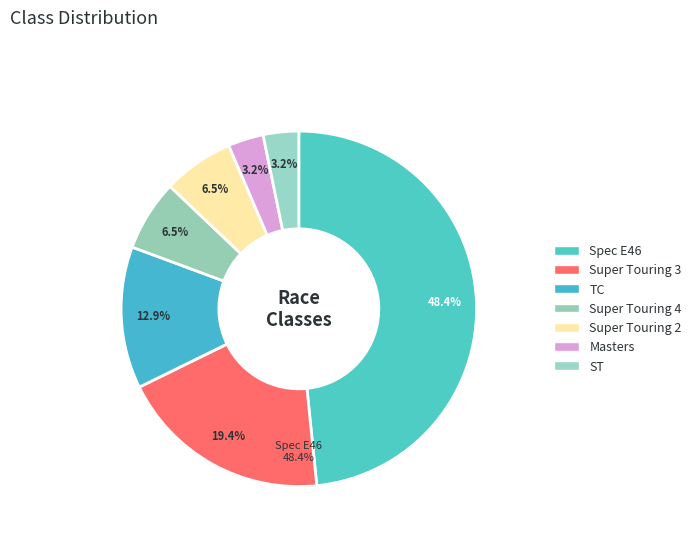

What is the change in value from Super Touring 2 to ST?

-1